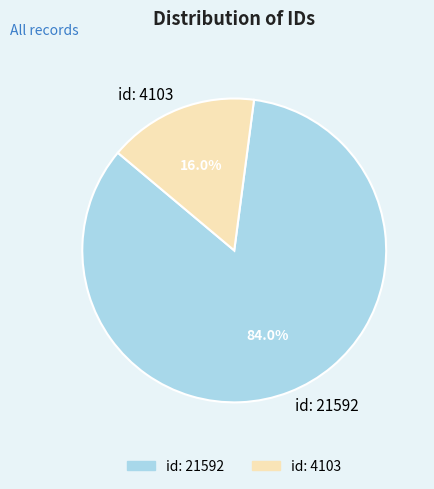

To the nearest percent, what is the difference between the largest and smallest slice percentages?

68%